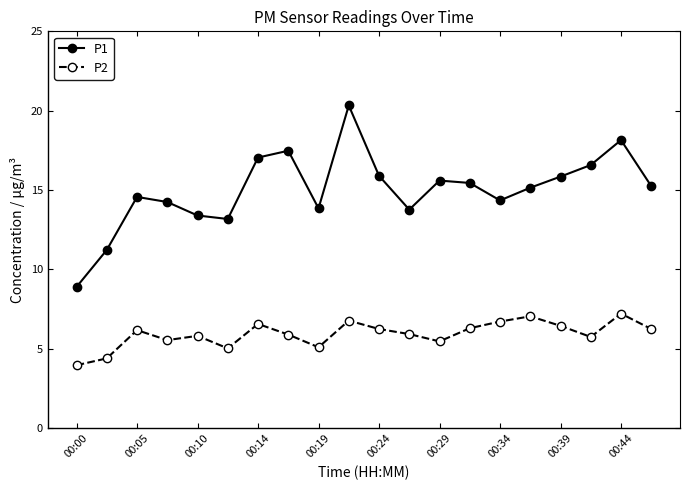

Which series has the largest total across all categories?

P1